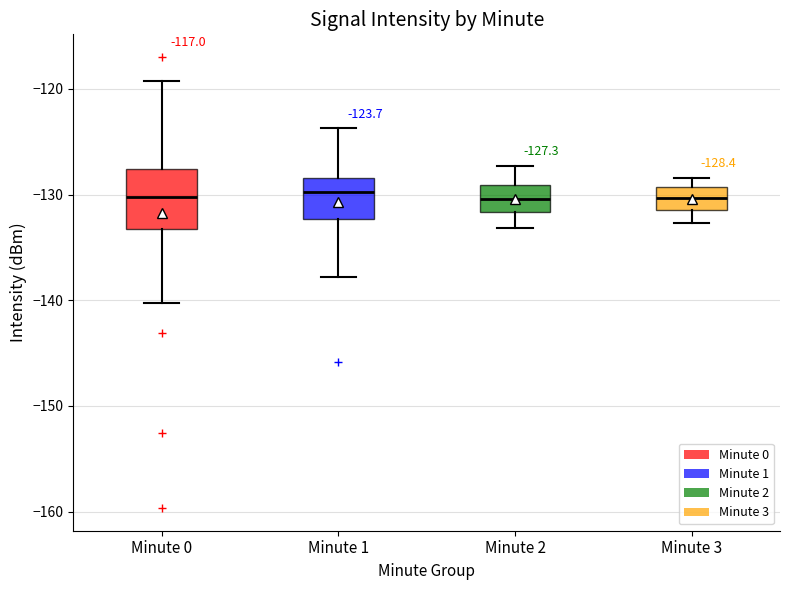

Comparing the boxes themselves (not the whiskers), which one is the tallest?

Minute 0